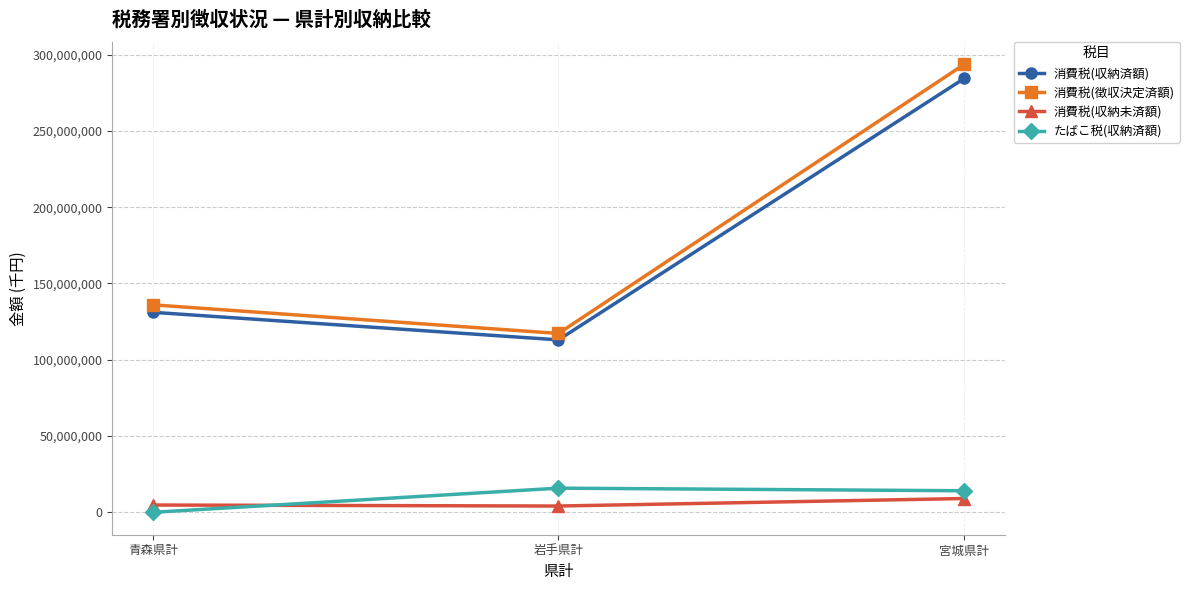

What is the label of the 1st point from the right?

宮城県計